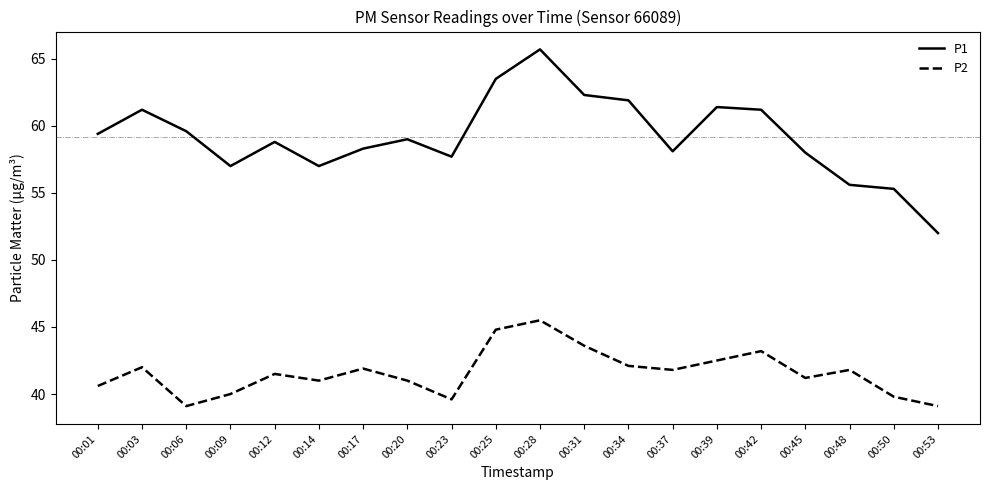

What is the greatest value displayed?

65.7